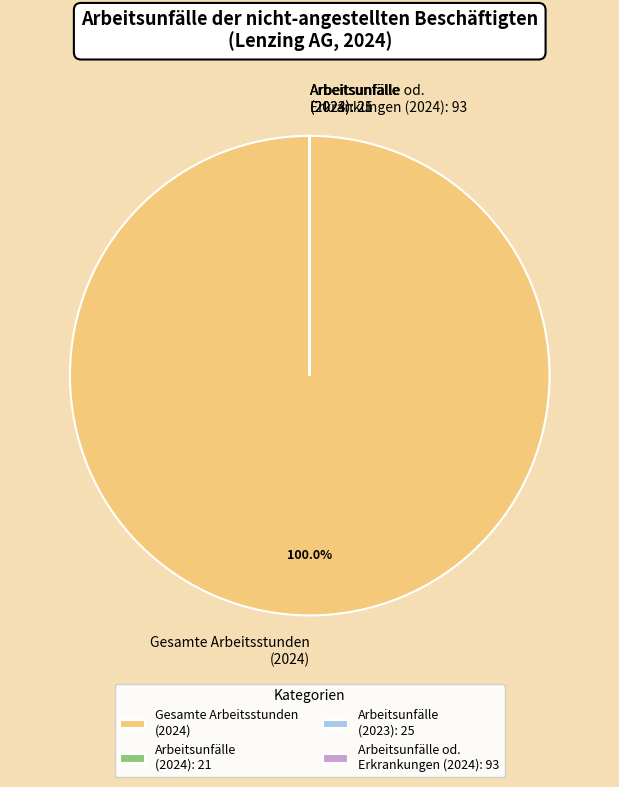

Which slice is the largest?

Gesamte Arbeitsstunden (2024)